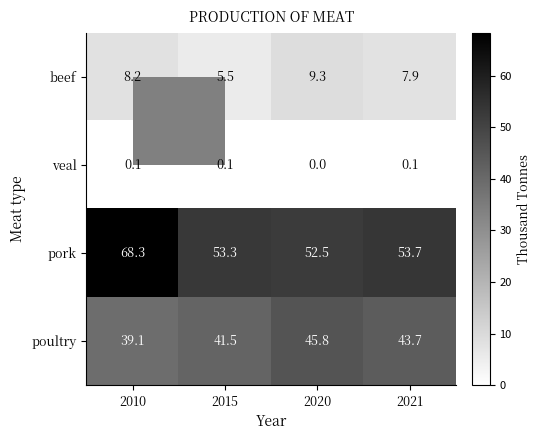

At which category is the sum across all series the highest?

2010